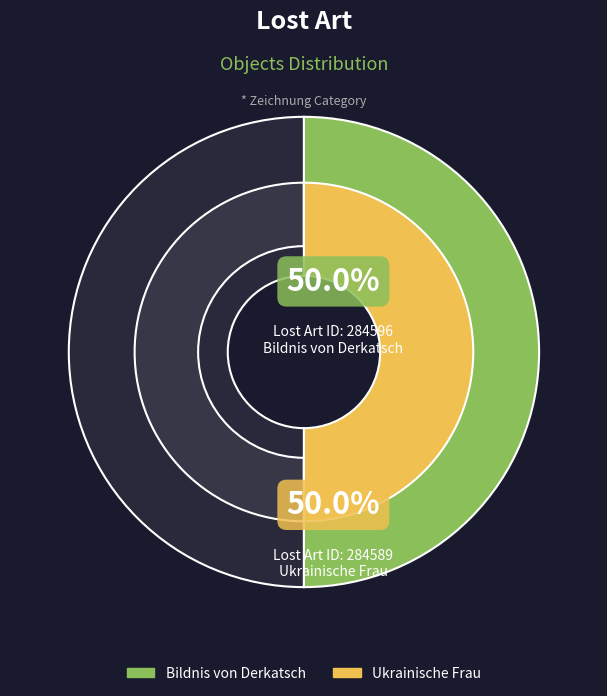

What is the ratio of the value at Ukrainische Frau to the value at Bildnis von Derkatsch?

1.0